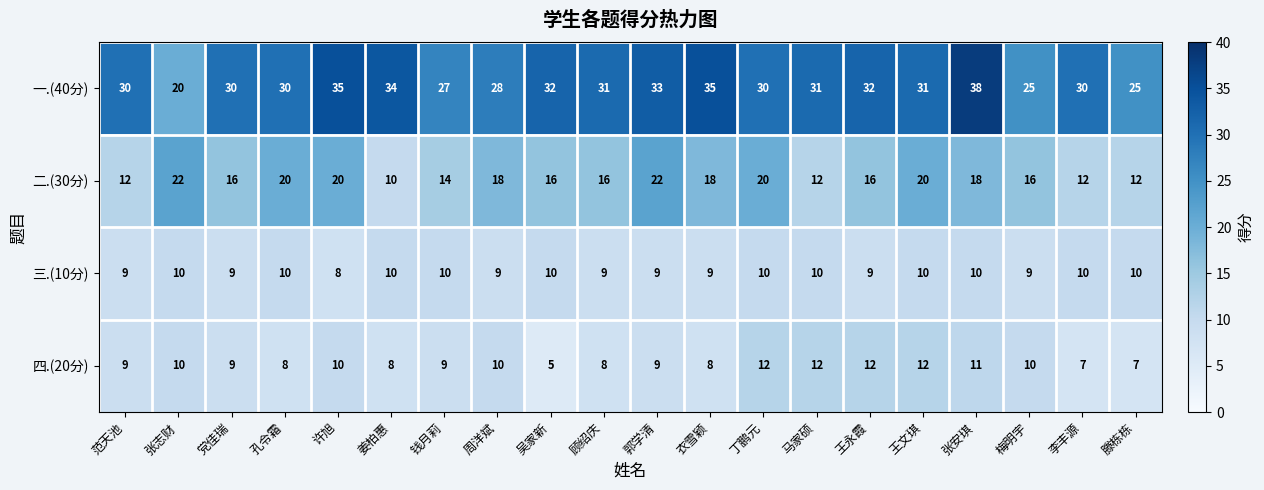

What is the sum of the 三.(10分) values at 党佳瑞 and 范天池?

18